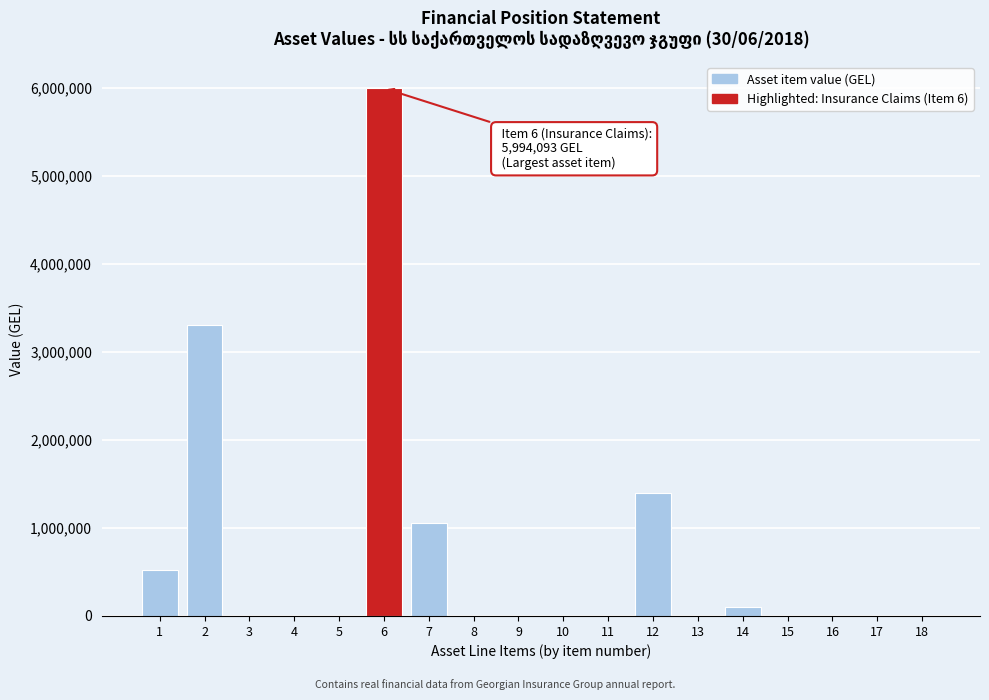

What is the sum of all values?

12395314.9